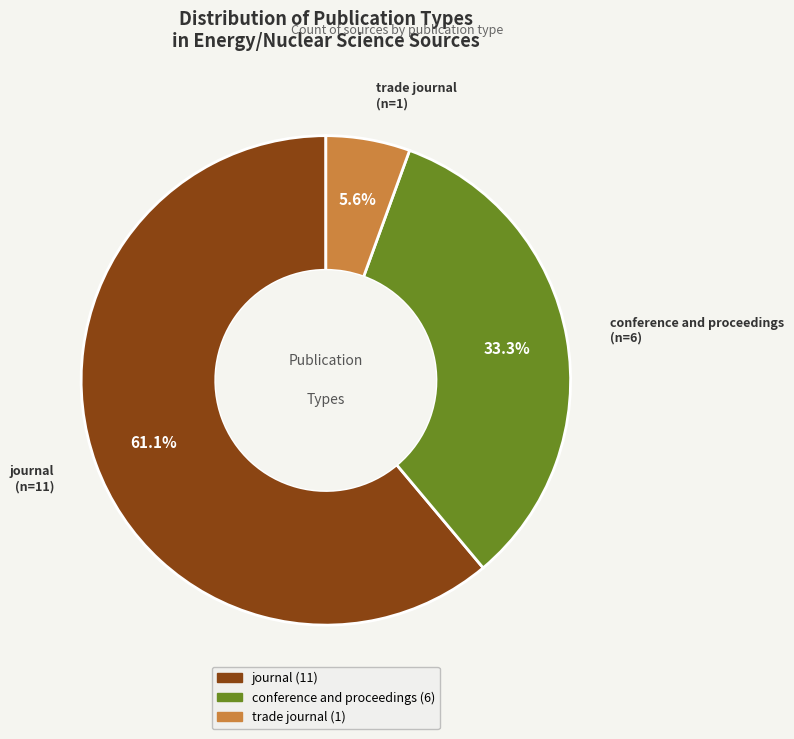

Is it true that conference and proceedings is 33% of the pie?

True